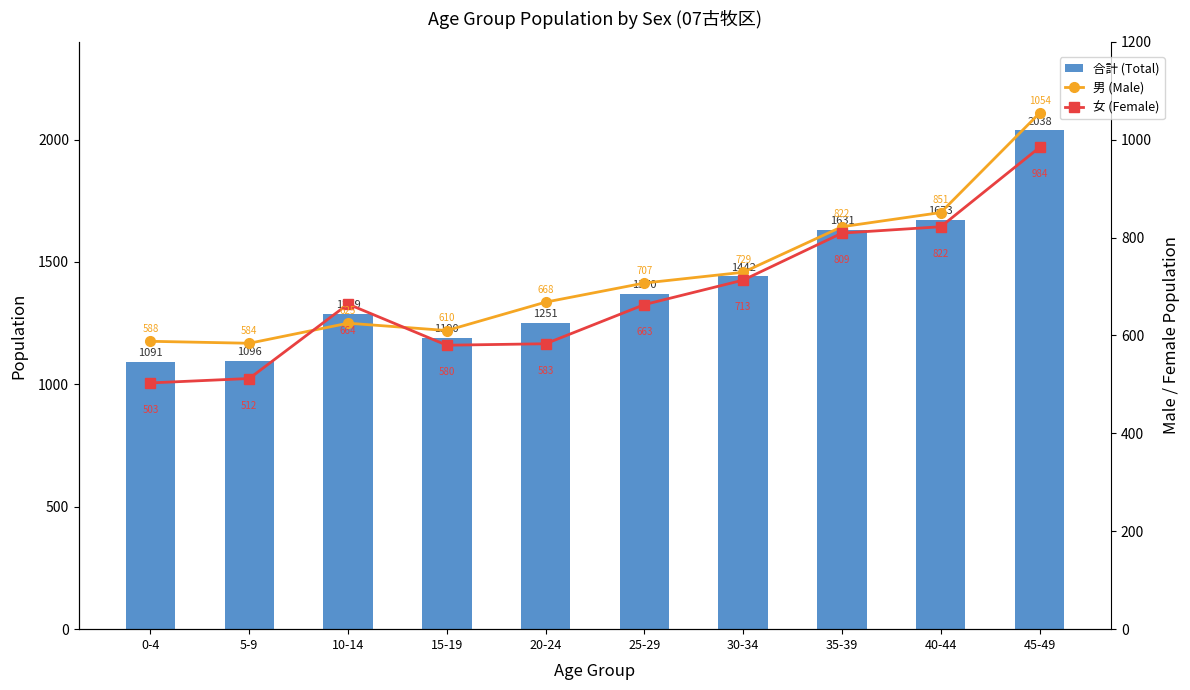

What is the difference between the highest and lowest values at 5-9?

584